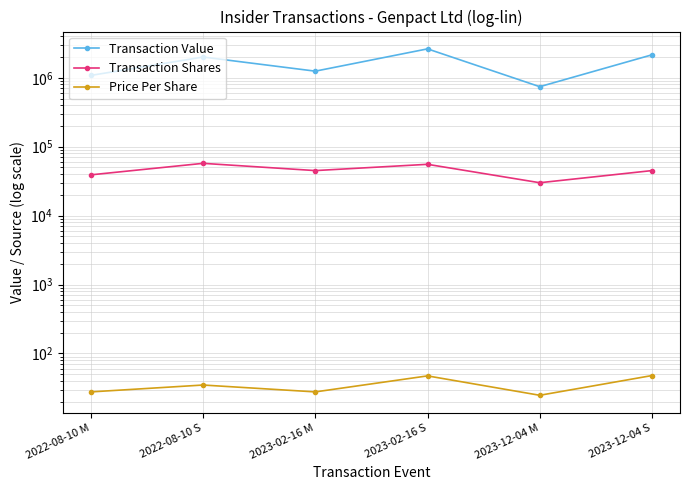

What is the value of the Transaction Value point at the 5th from the left?

742200.0